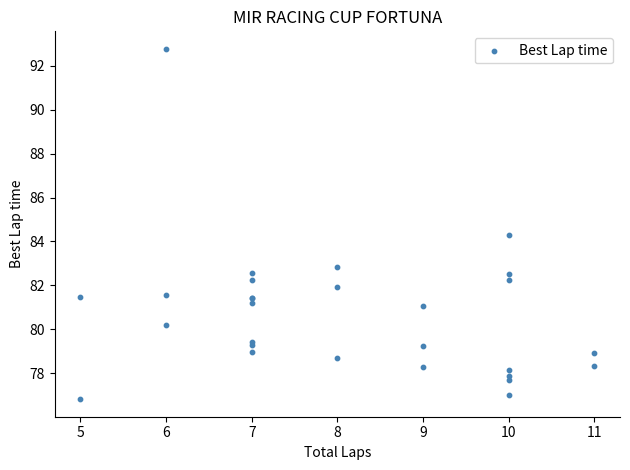

What Y value in the scatter plot is closest to 84?

84.3